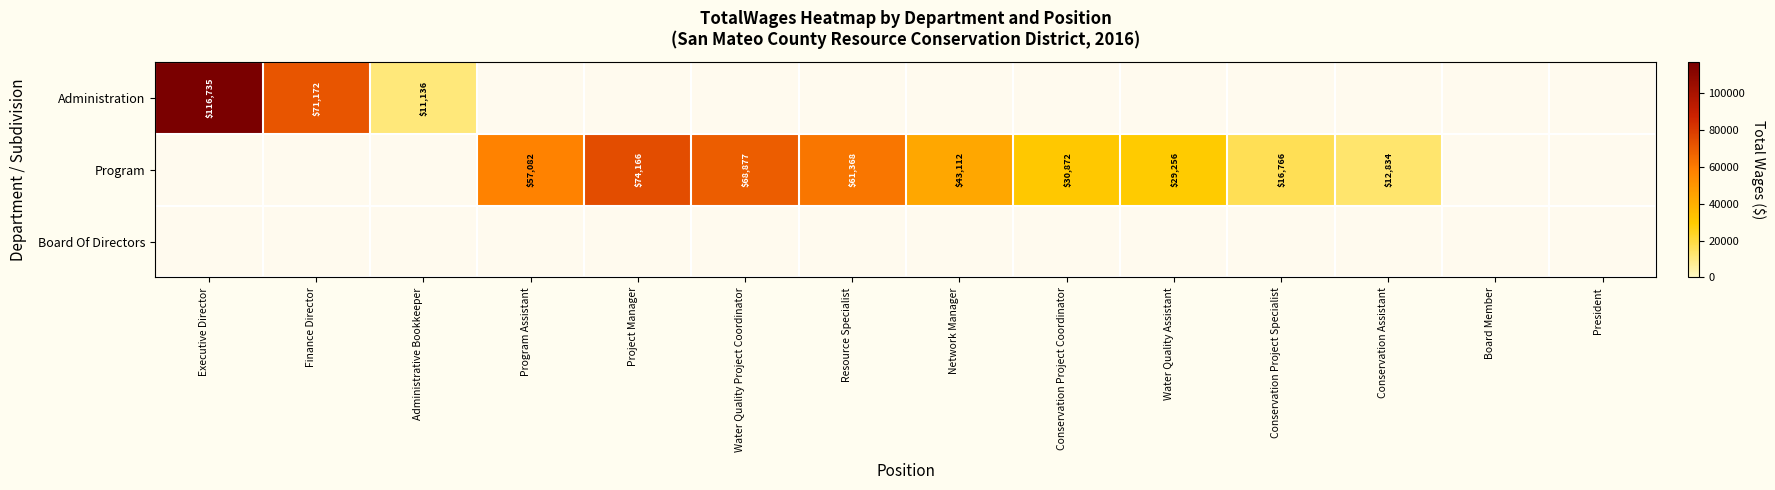

The Program series shows 20334 at Conservation Assistant. True or false?

False